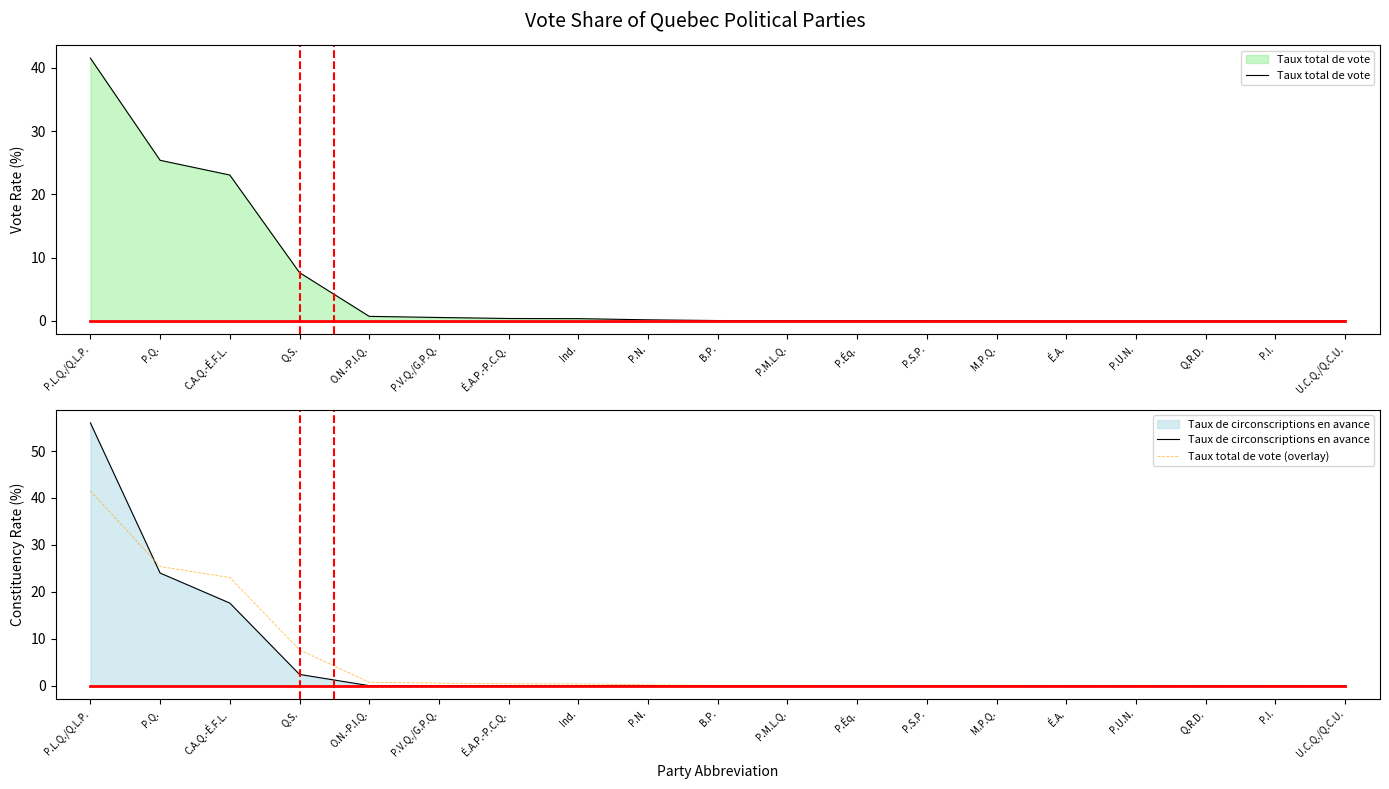

What position from the right is É.A.P.-P.C.Q.?

13